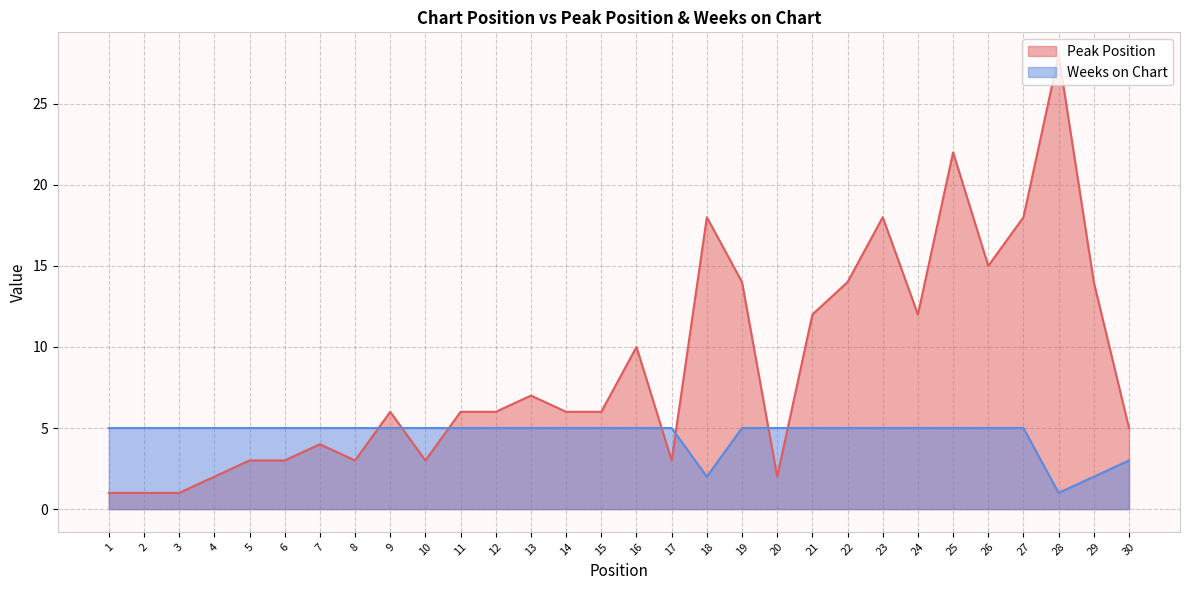

What is the total value across all series at 18?

20